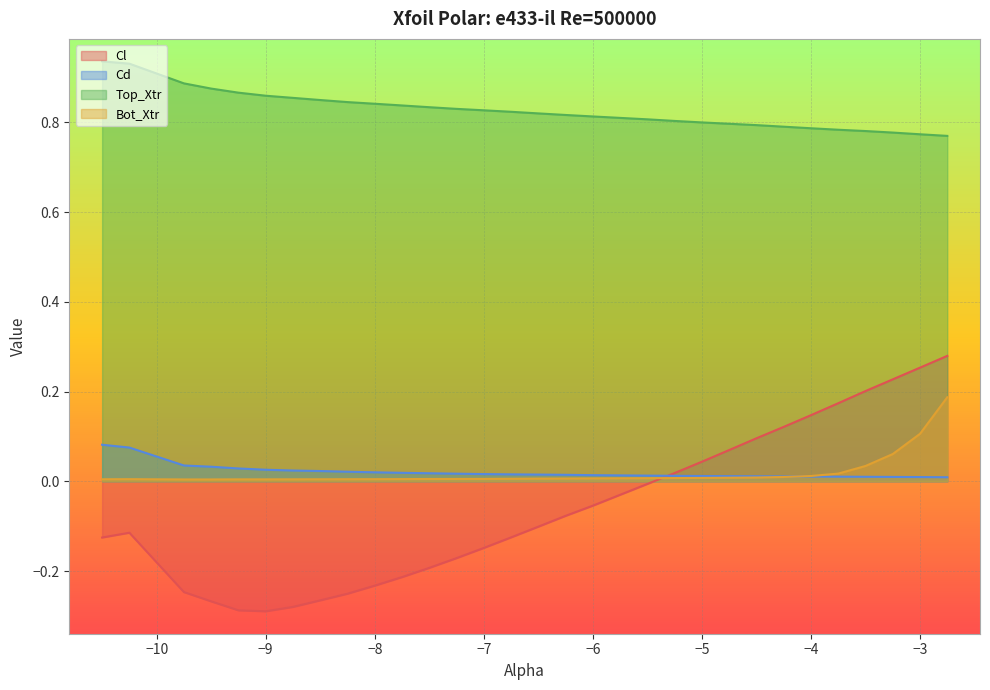

Is the value of Cd at -7.25 greater than the value of Bot_Xtr at -3.5?

No